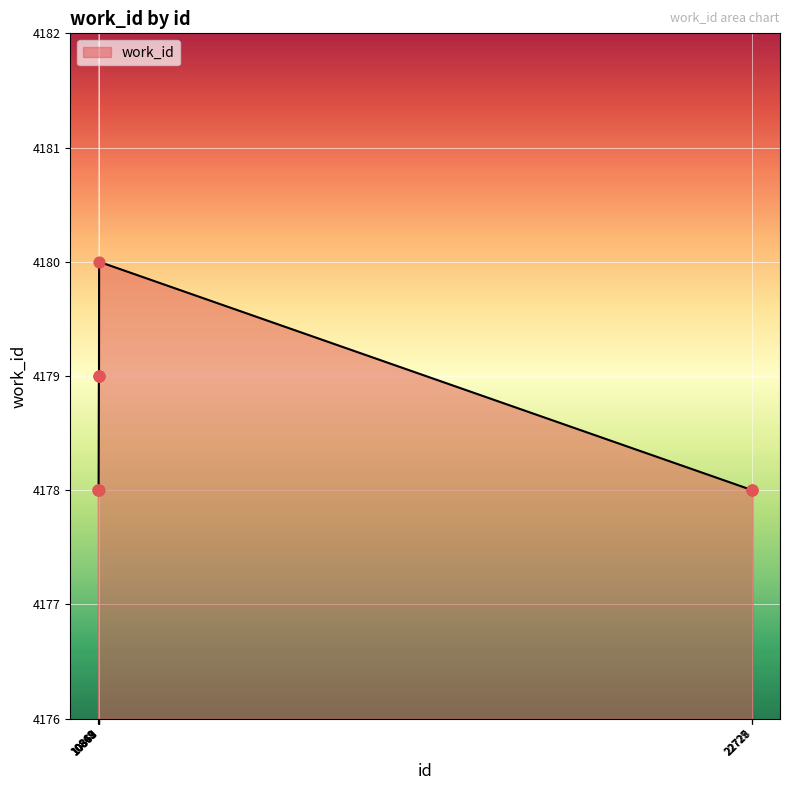

What is the change in value from 10849 to 10867?

+1